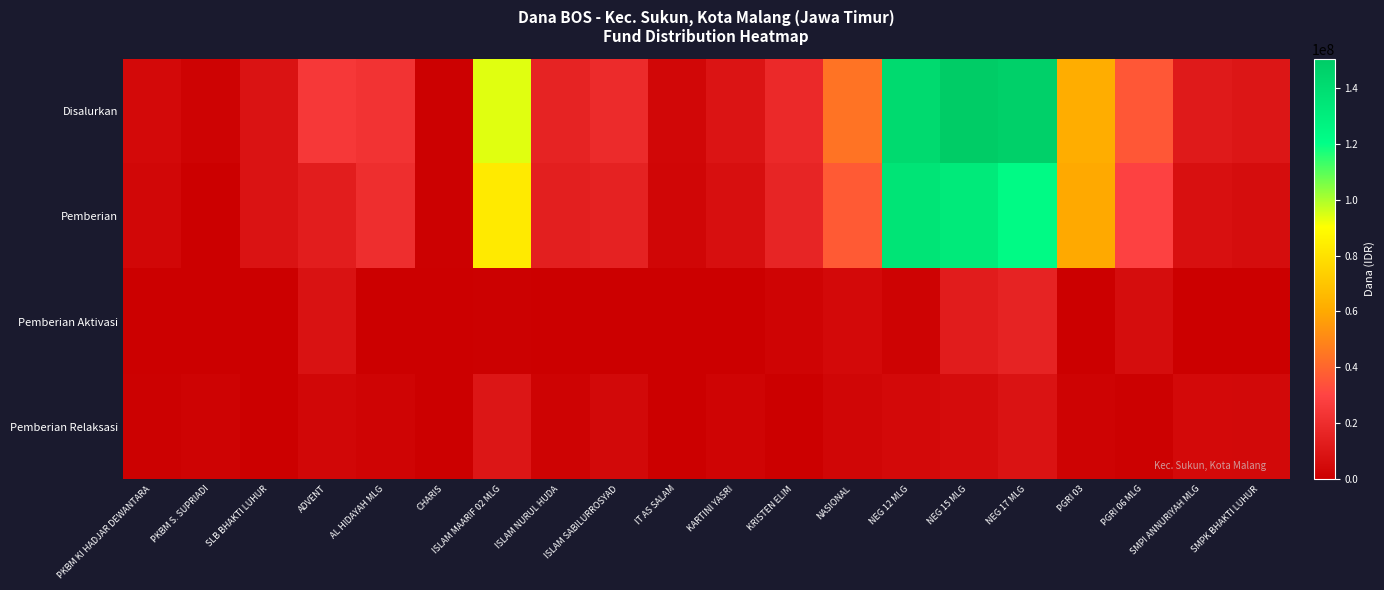

Rank the series by their maximum value, from lowest to highest.

Pemberian Relaksasi, Pemberian Aktivasi, Pemberian, Disalurkan